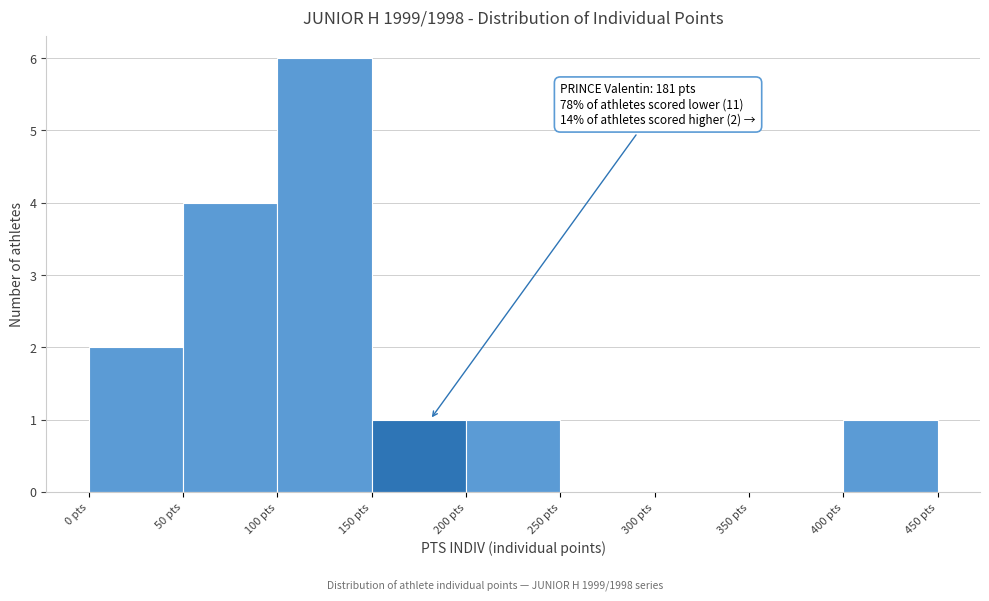

Over which range of the x-axis is the bar tallest?

100 to 150